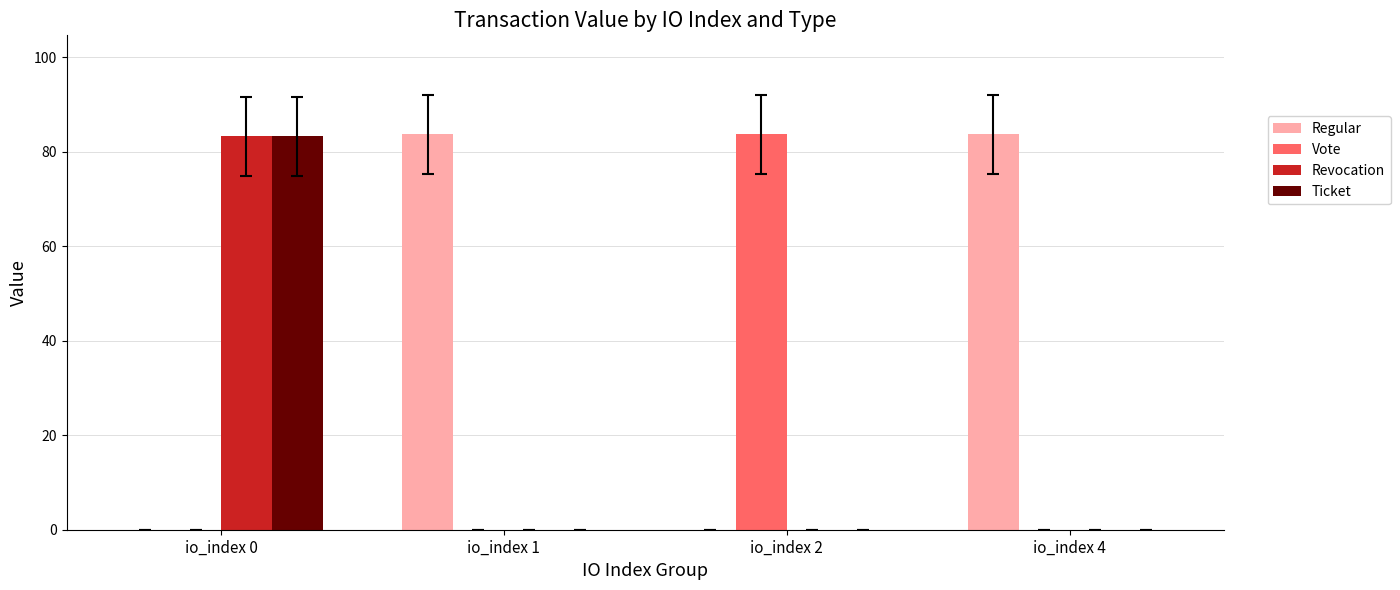

What is the greatest value displayed?

83.7